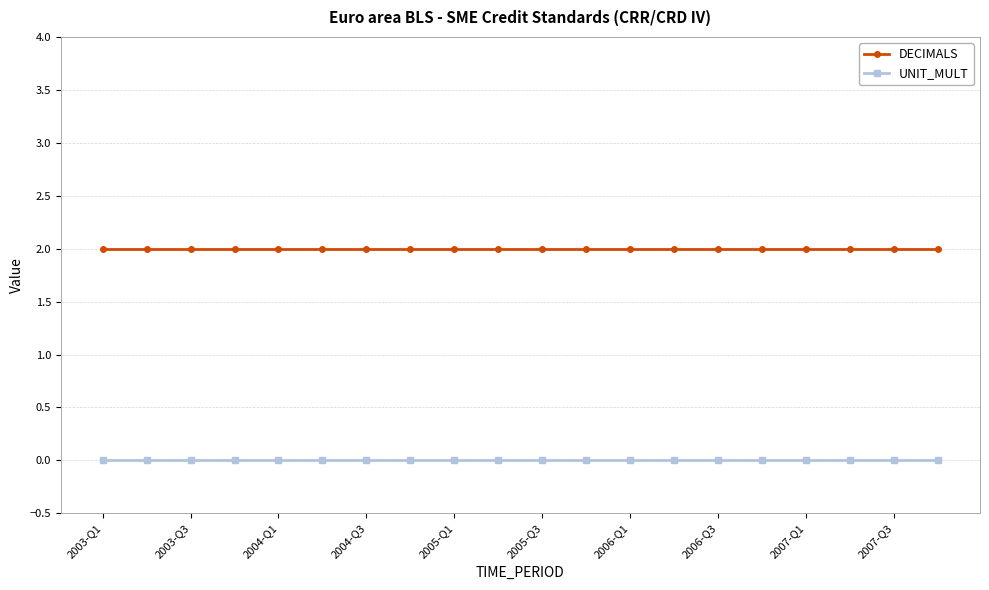

What is the value of the DECIMALS point at the 10th from the left?

2